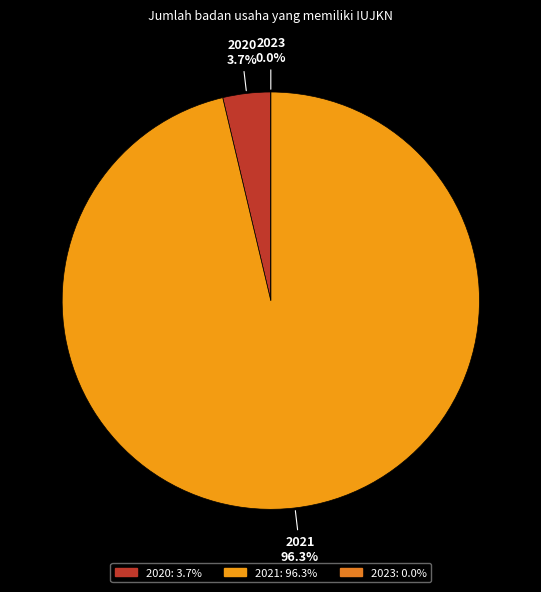

To the nearest percent, what portion does 2021 represent?

96%